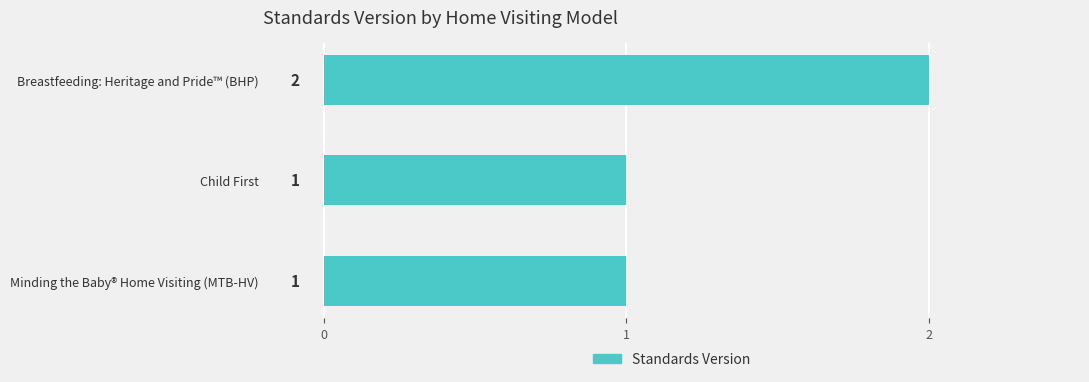

What is the maximum value shown in the chart?

2